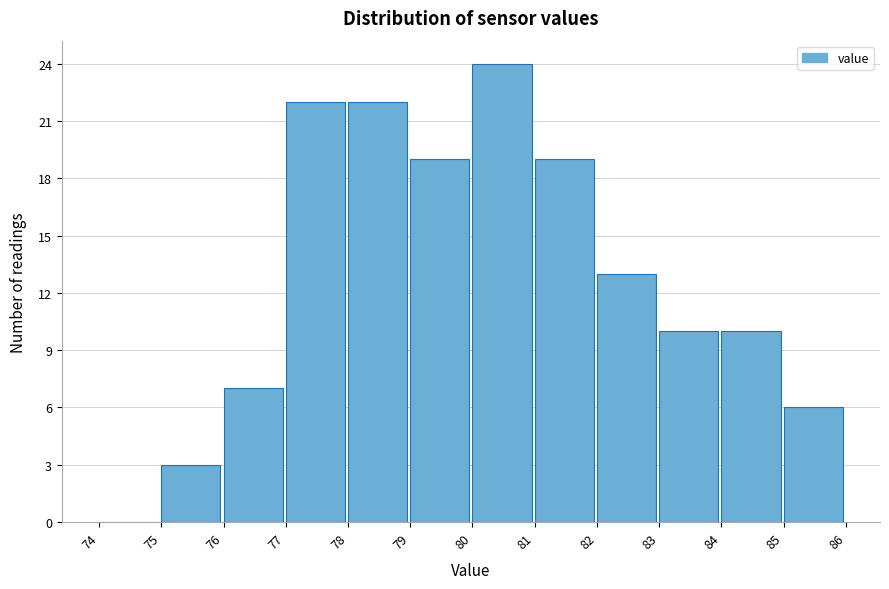

How tall is the bar that spans 79 to 80 on the x-axis? The values are not printed on the chart, so give them approximately, as read against the axis.

19